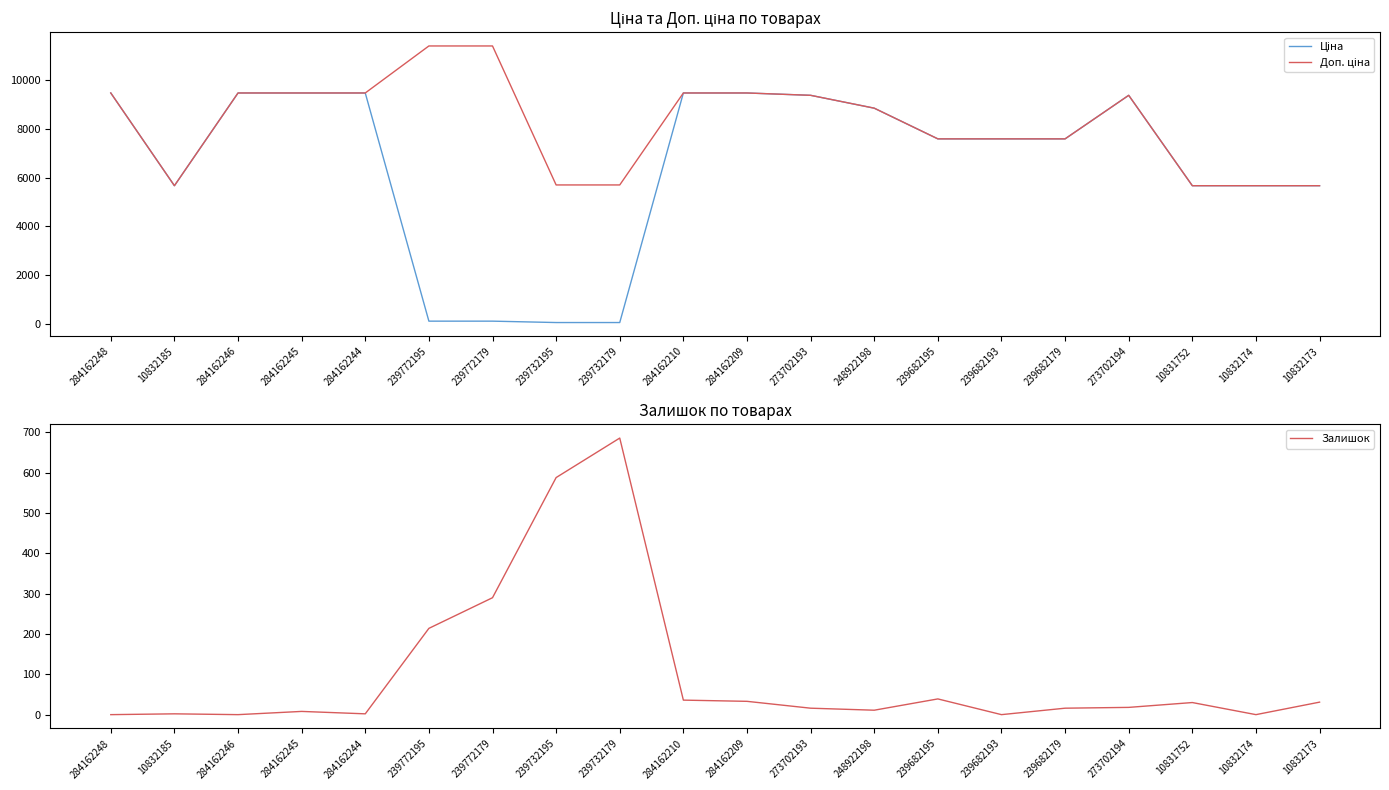

Where is the first local minimum for Залишок?

284162246